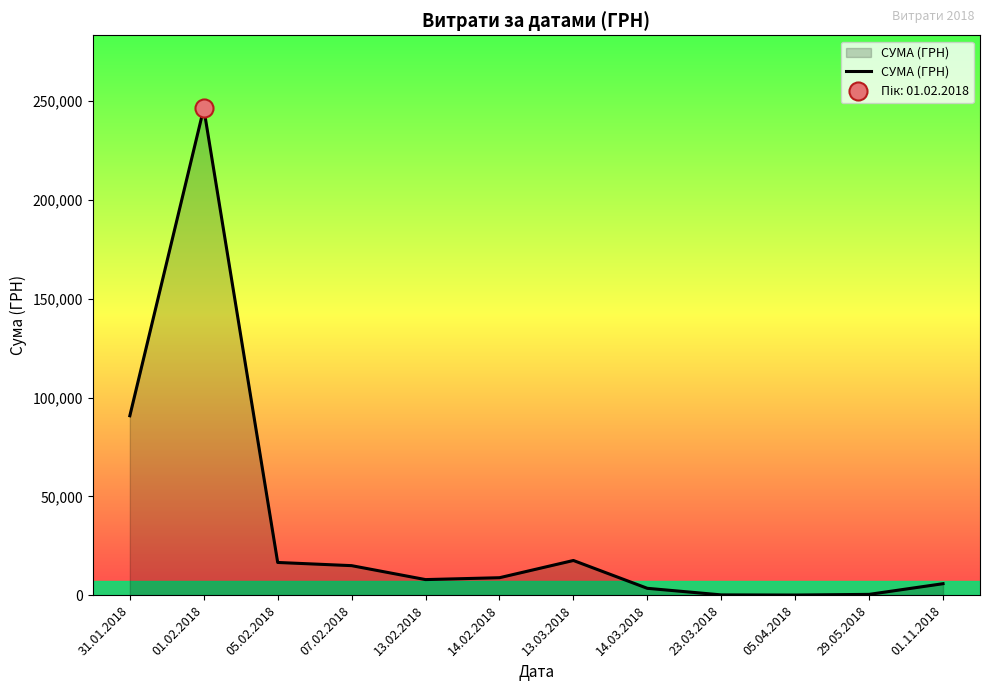

True or false: the data has more than 1 interior local peaks.

True